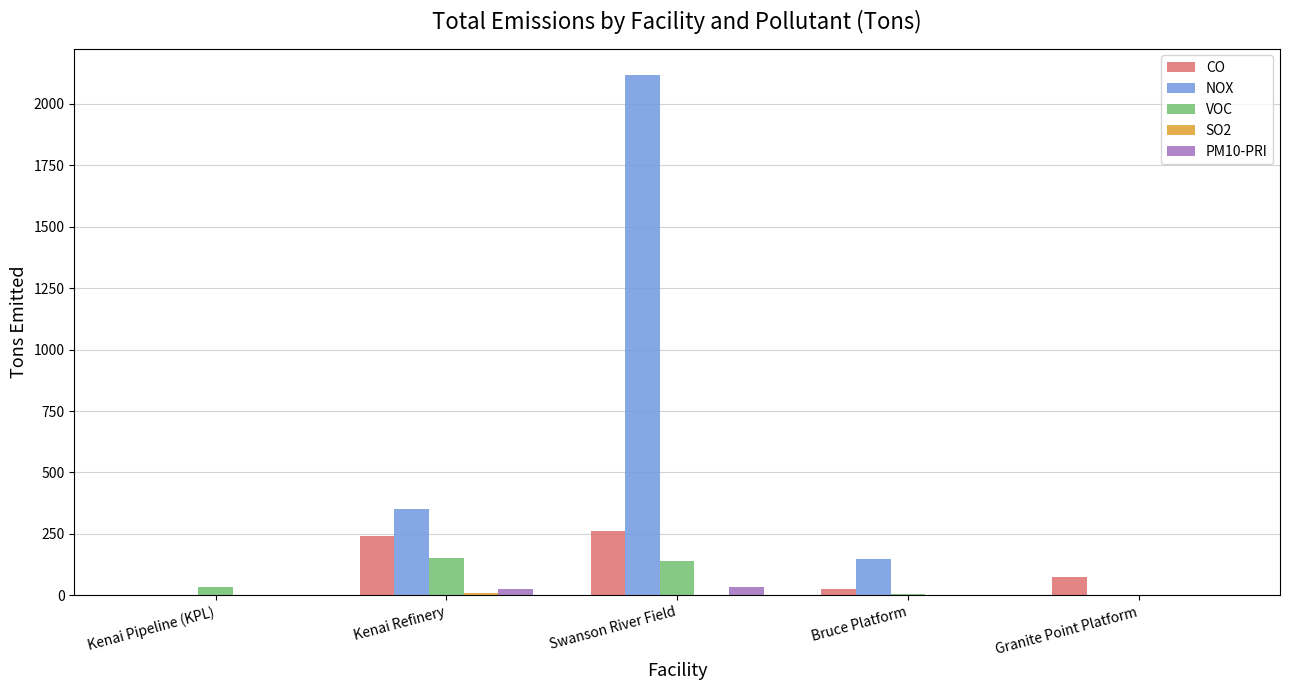

The value of VOC at Granite Point Platform is 87.3. True or false?

False